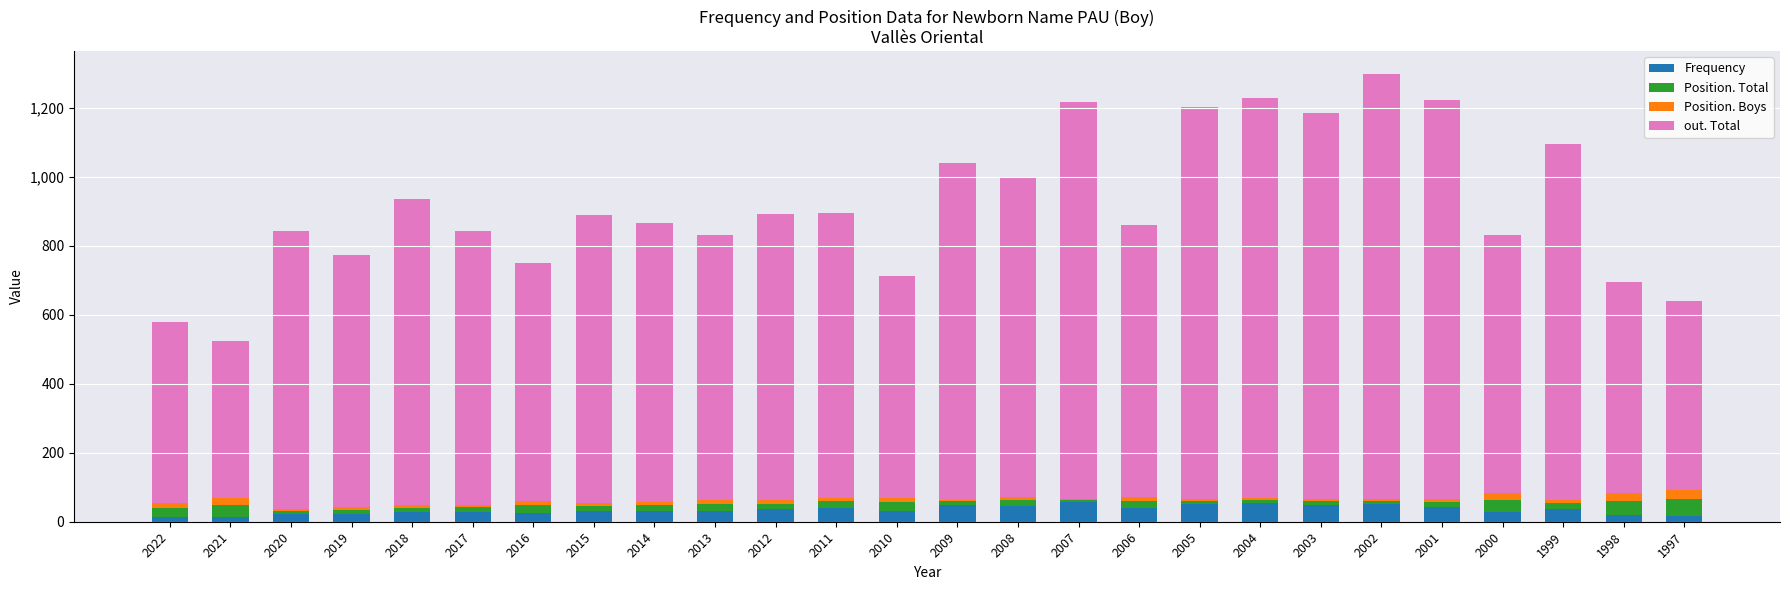

What is the highest value of the Frequency series?

57